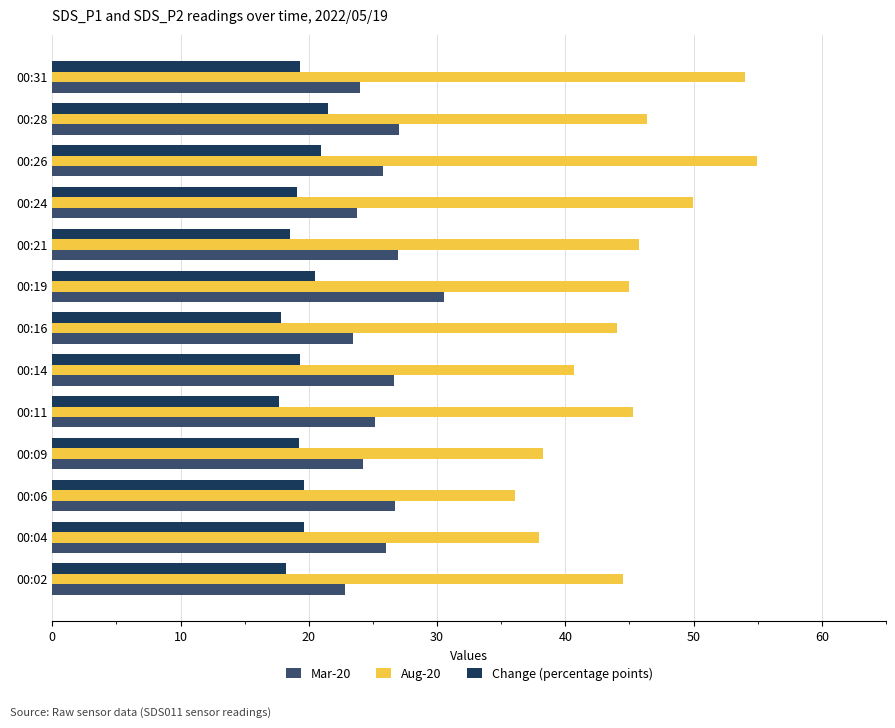

Which series has the largest range (max minus min)?

Aug-20